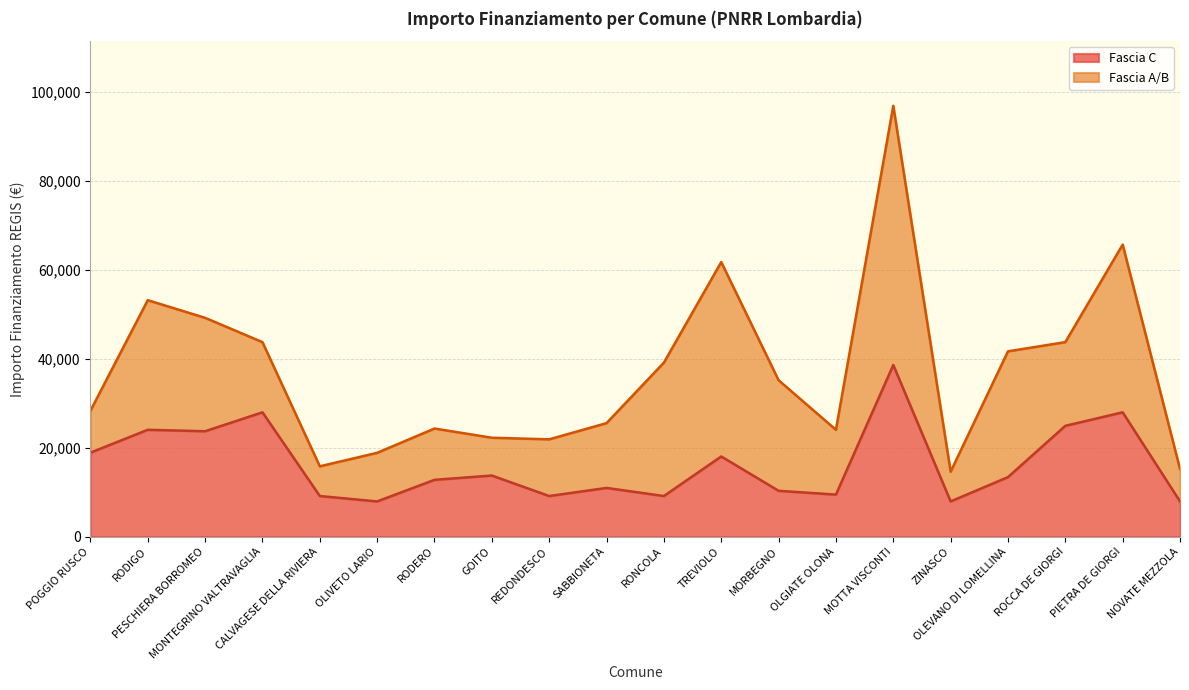

What is the lowest value of the Fascia C series?

7891